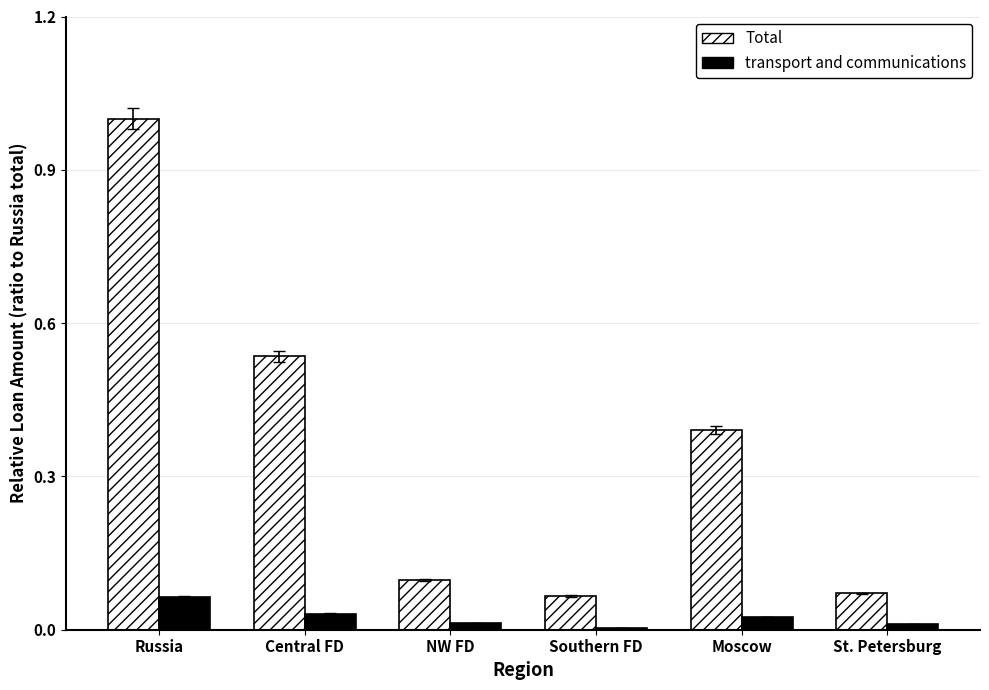

What is the label of the 3rd bar from the left?

NW FD